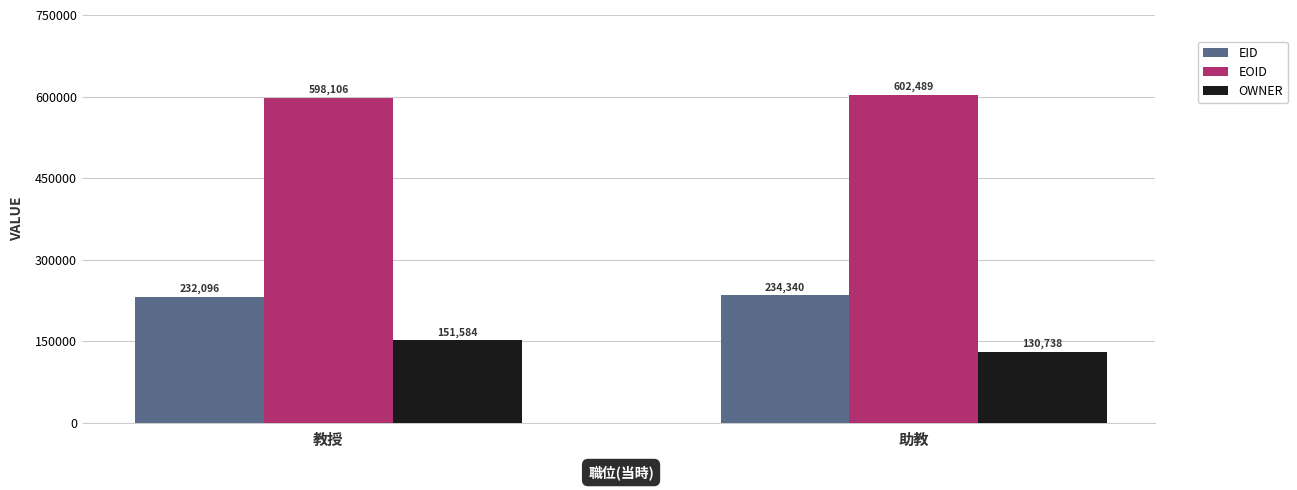

Count the EID values in the range 232096 to 234340.

2